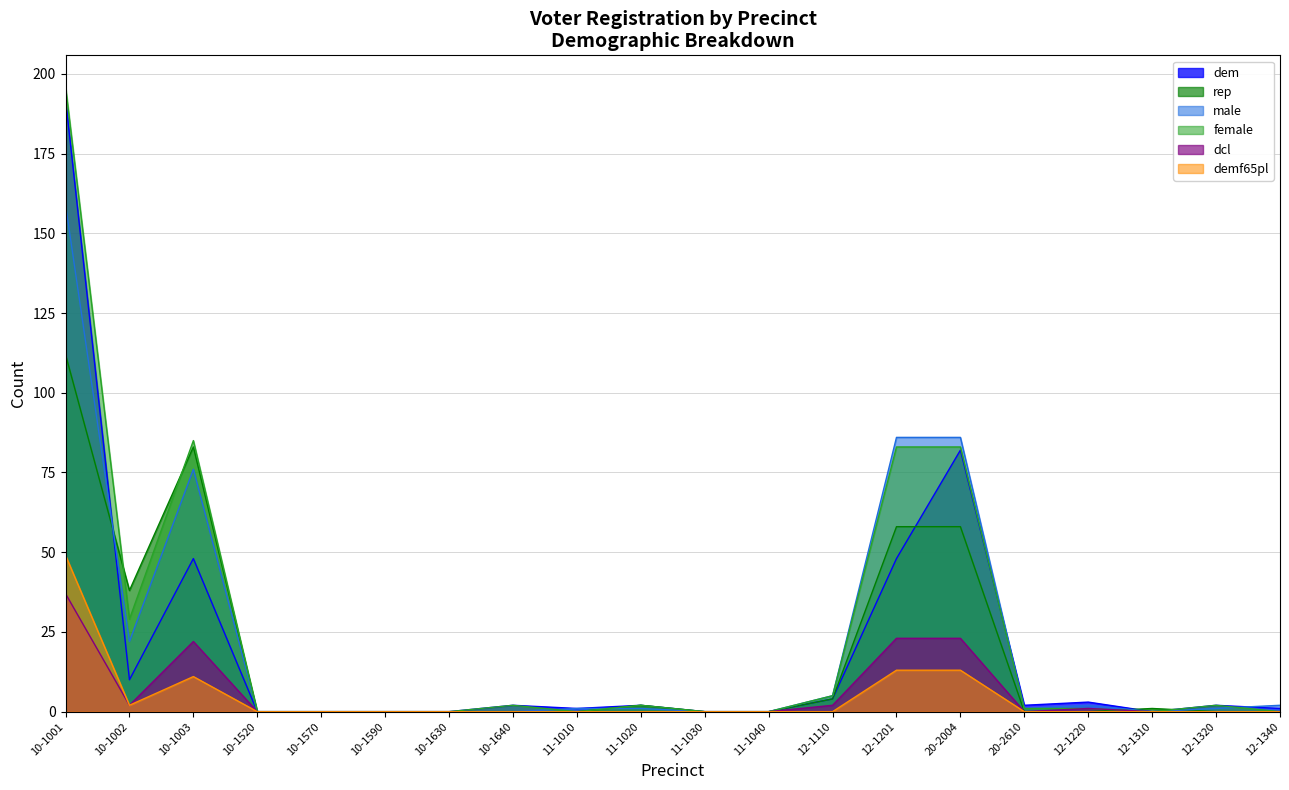

What is the total value across all series at 10-1002?

103